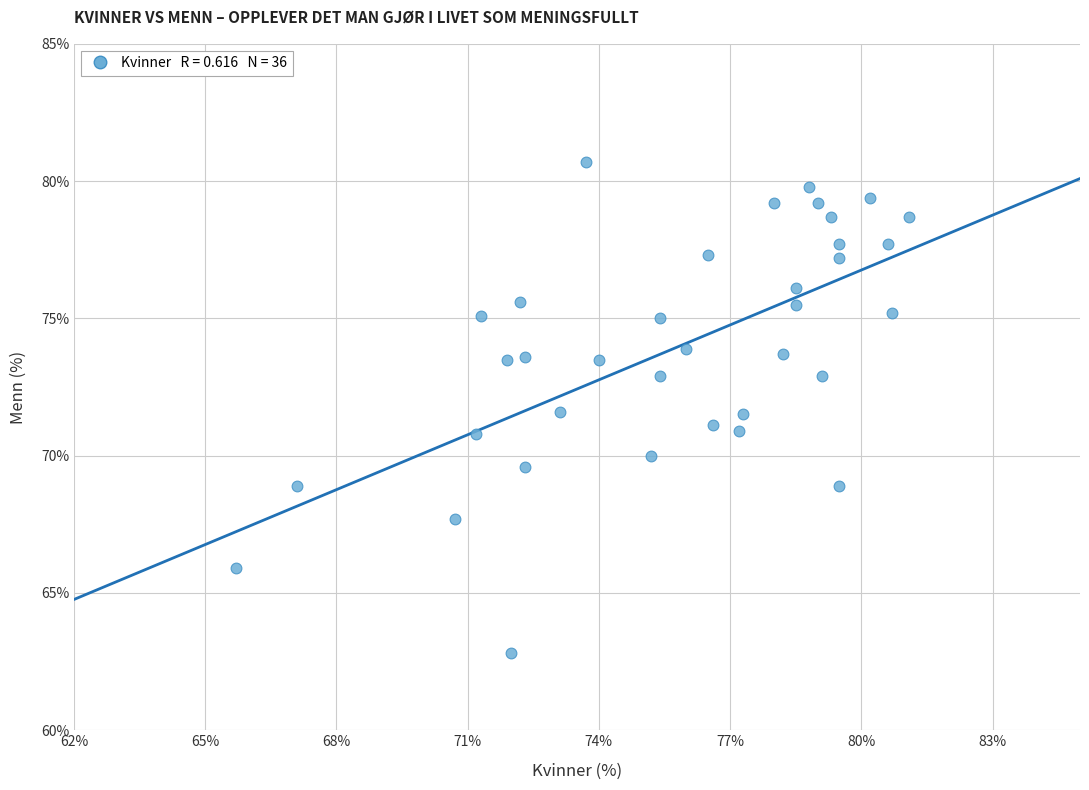

What is the range of X values (max minus min)?

15.4